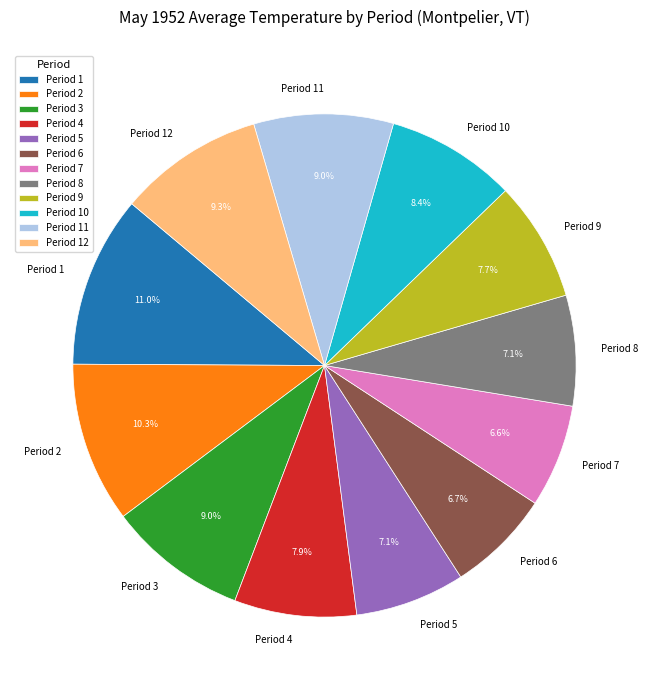

Count the number of slices in the pie.

12